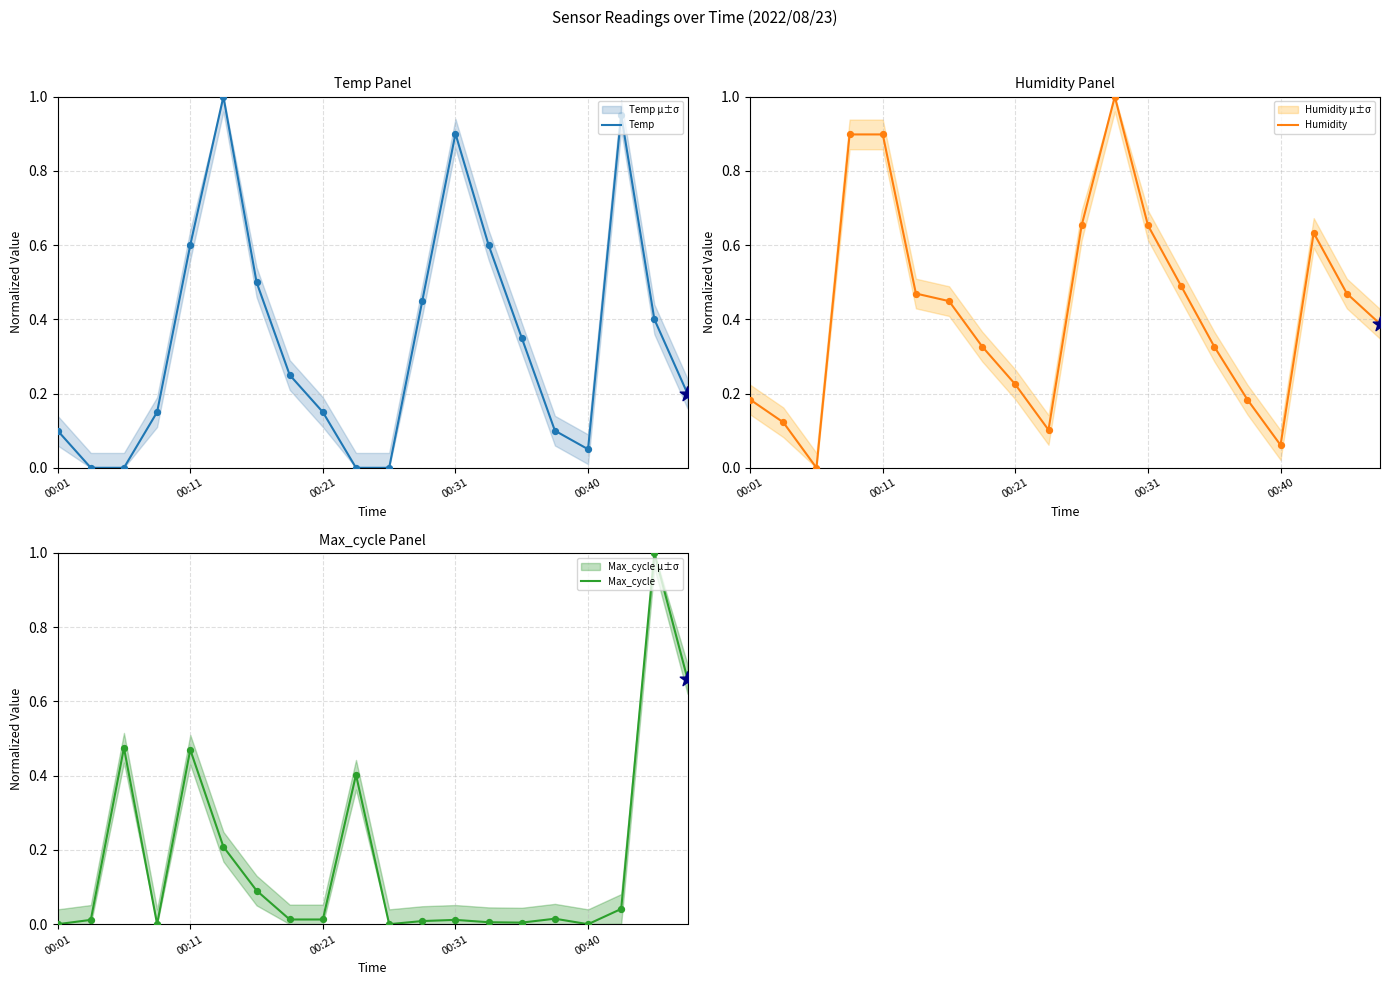

Which series has the largest Y range (max minus min)?

Temp